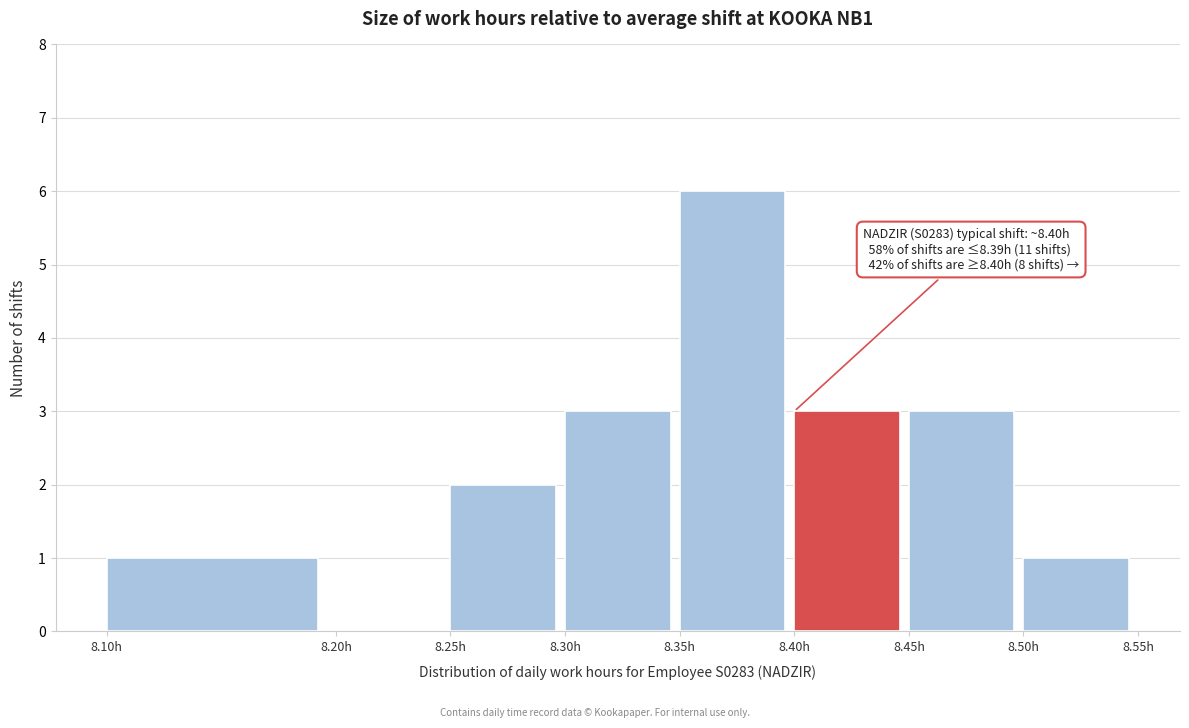

Which range on the x-axis has the tallest bar?

8.35 to 8.40